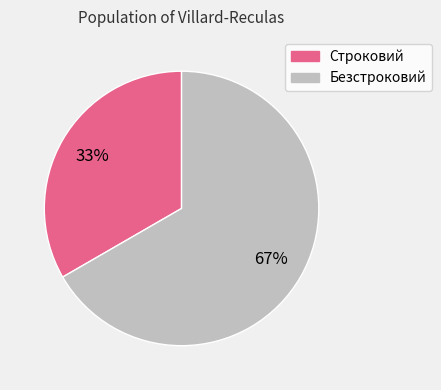

To the nearest percent, what portion does Строковий represent?

33%